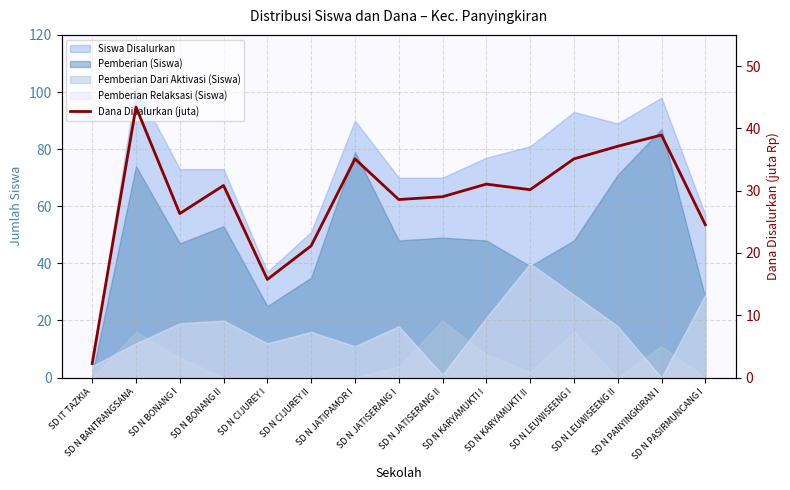

How many data points are above 30?

8